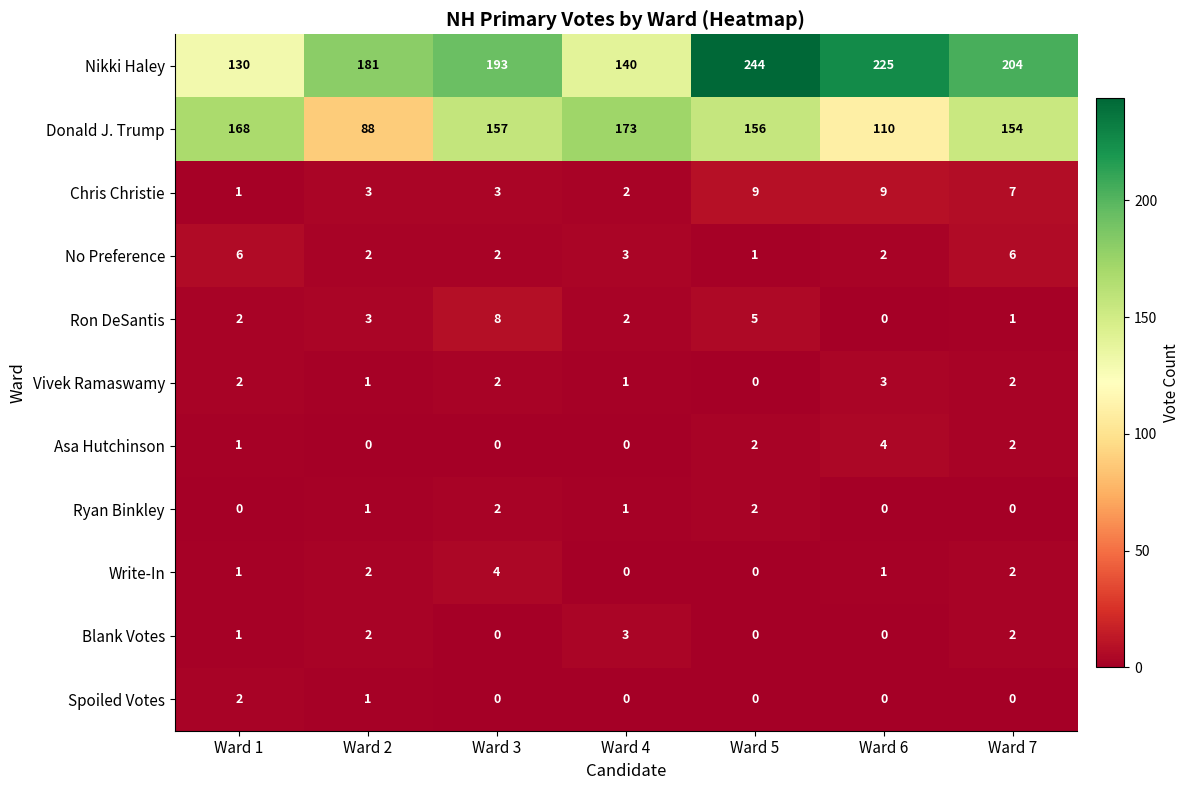

Is it true that Write-In equals 3 at Ward 2?

False